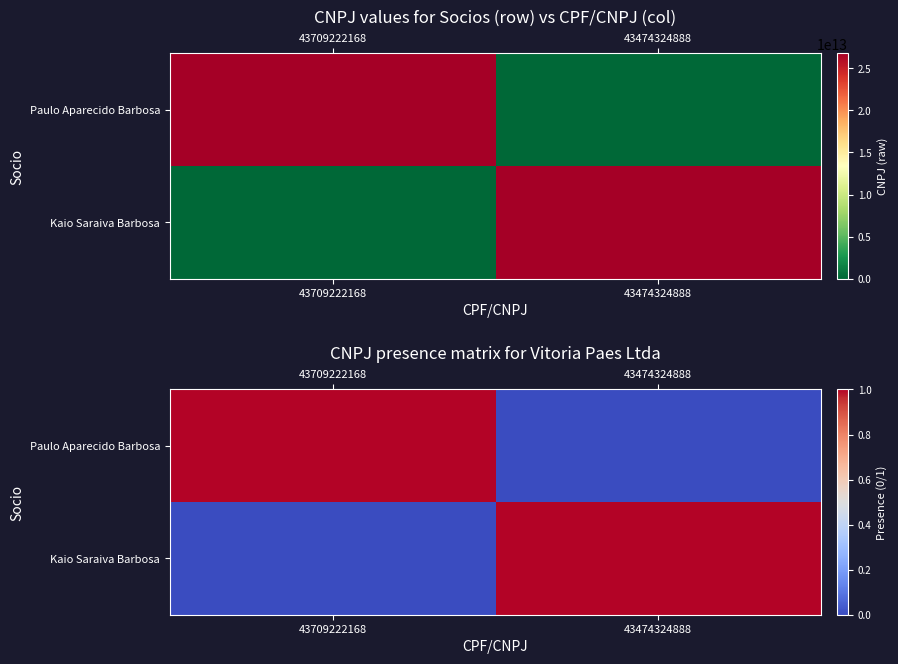

True or false: Paulo Aparecido Barbosa has a value of 0 at 43474324888.

True